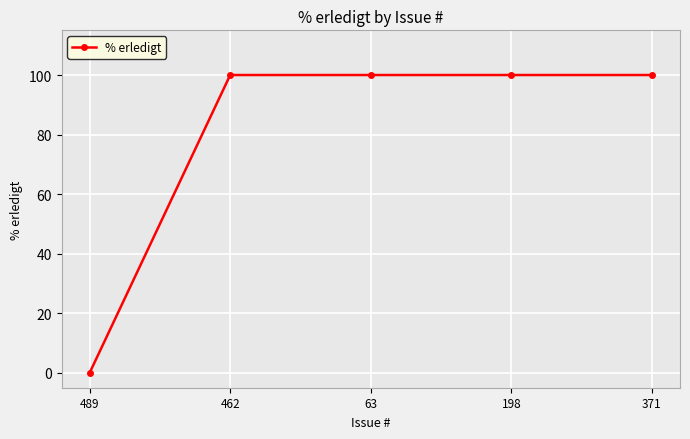

What is the change in value from 489 to 462?

+100